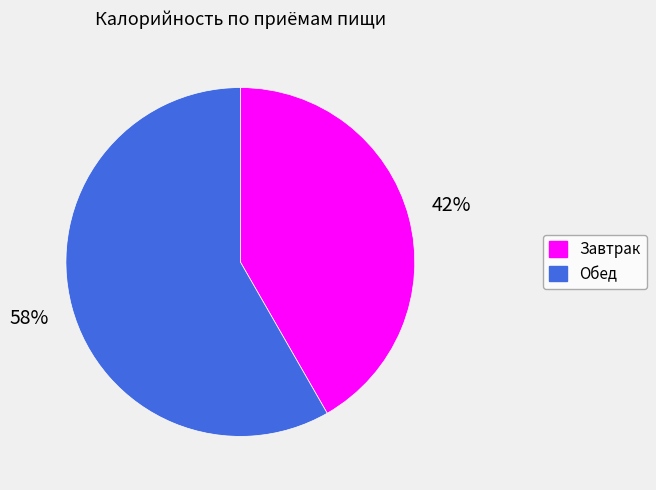

Do Обед and Завтрак together represent more than half of the pie?

Yes